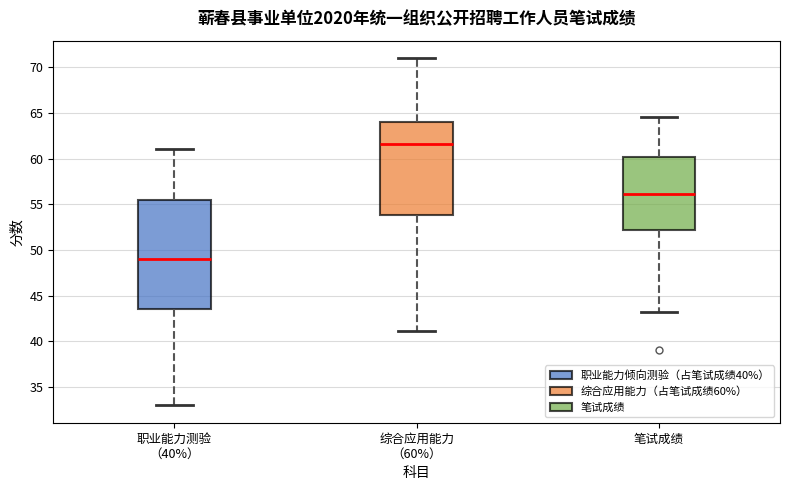

Where is the lower edge of the box for 笔试成绩 on the y-axis? The values are not printed on the chart, so give them approximately, as read against the axis.

52.0